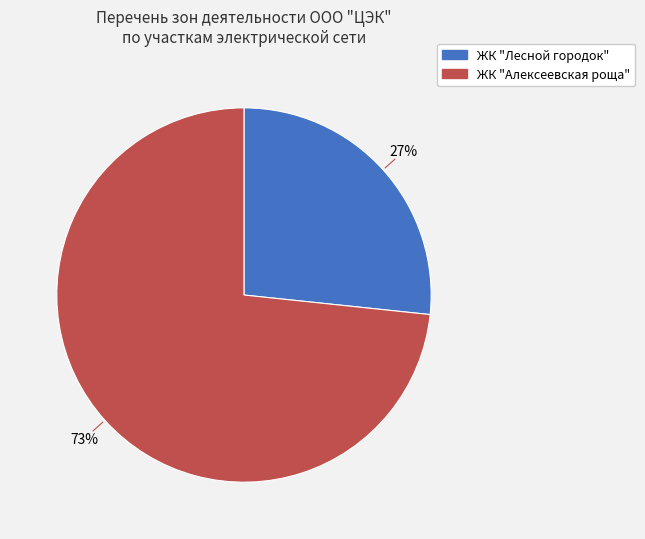

Rank the categories by value from highest to lowest.

ЖК "Алексеевская роща", ЖК "Лесной городок"